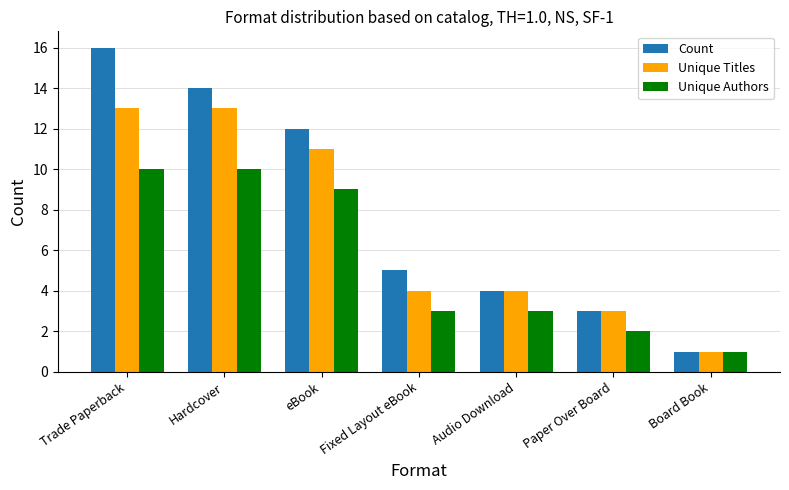

Rank the series by their average value, from highest to lowest.

Count, Unique Titles, Unique Authors